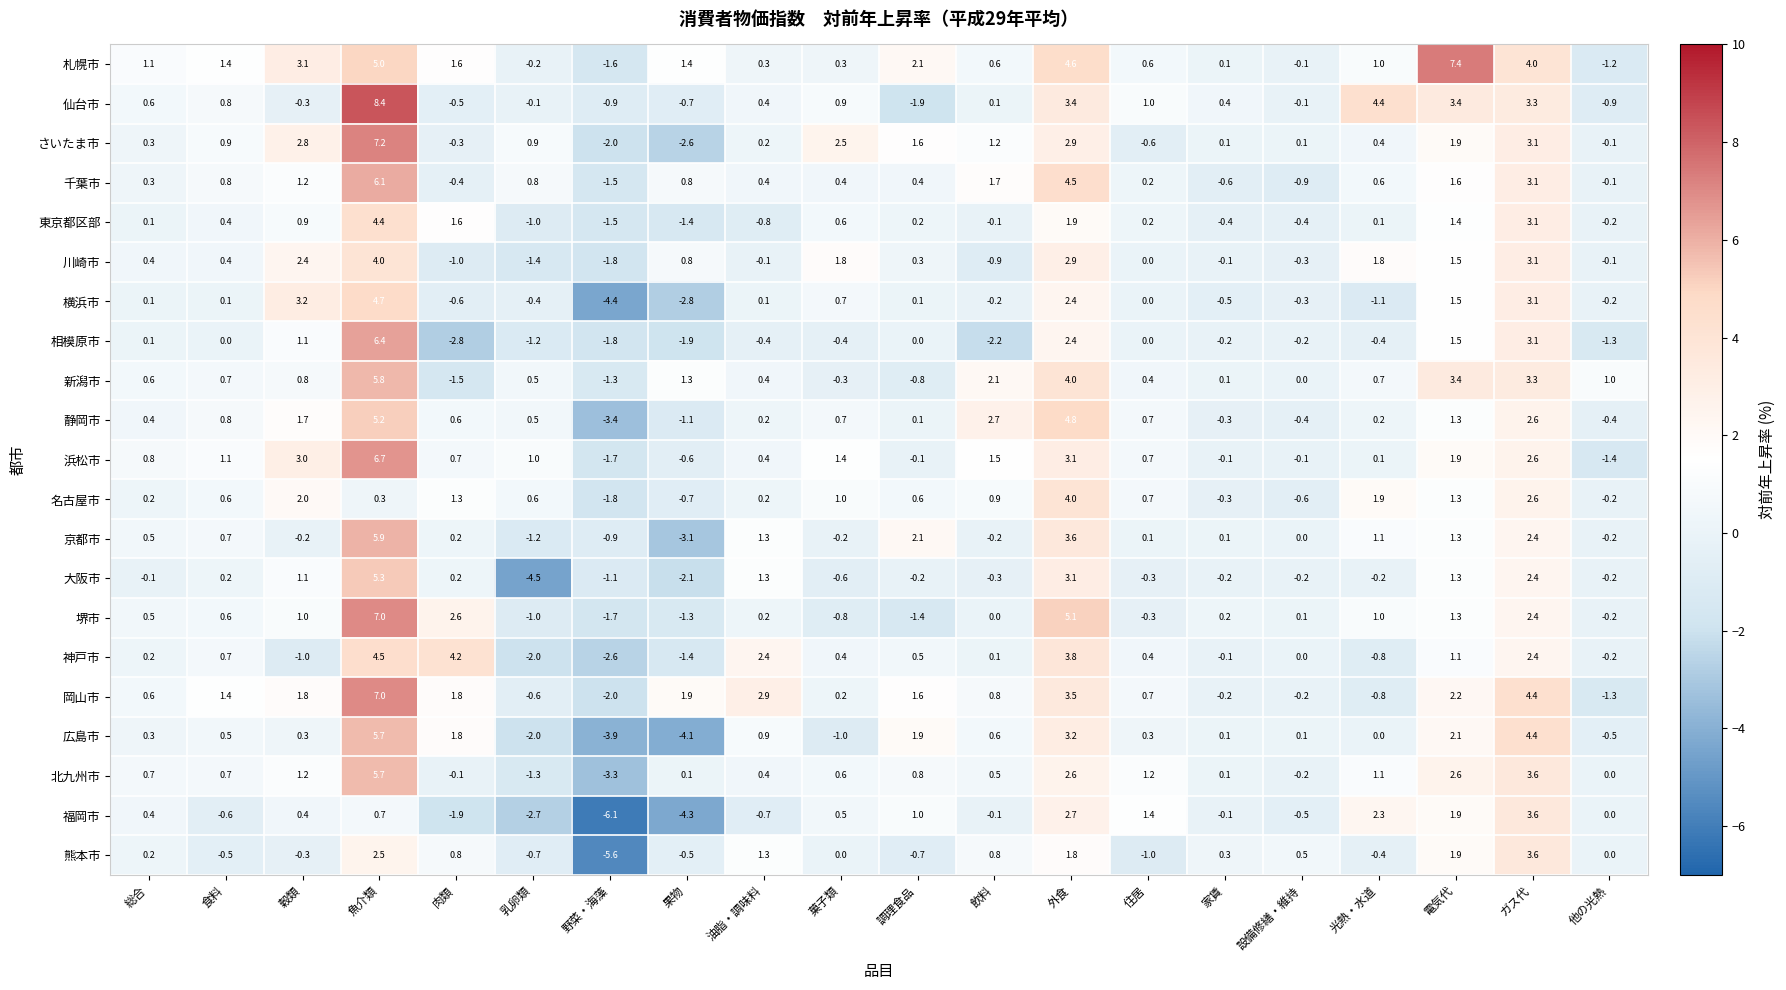

Is it true that 岡山市 equals 3.5 at 外食?

True